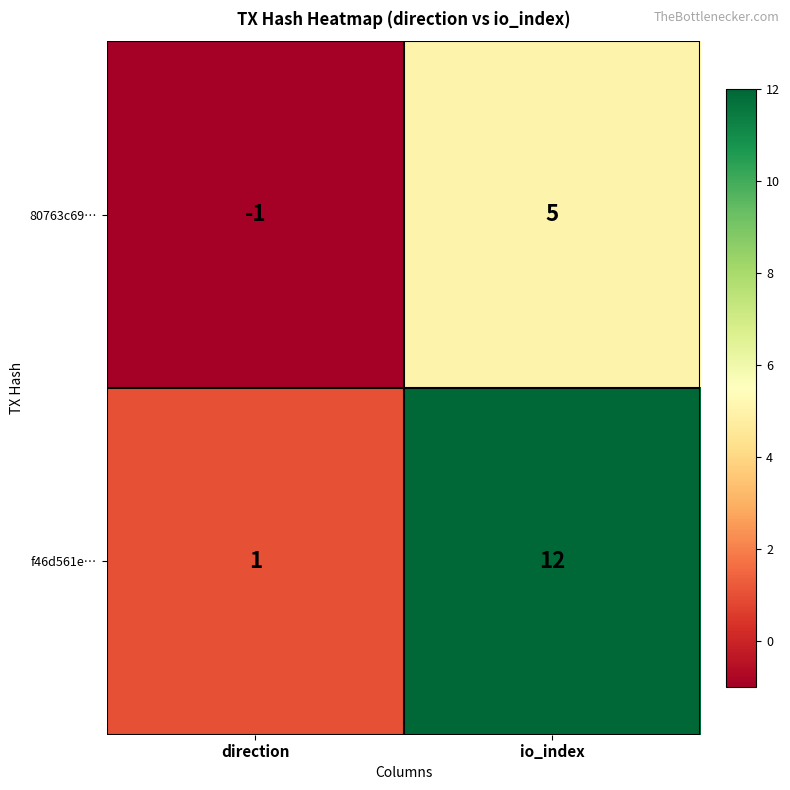

What is the sum of the 80763c69… values at io_index and direction?

4